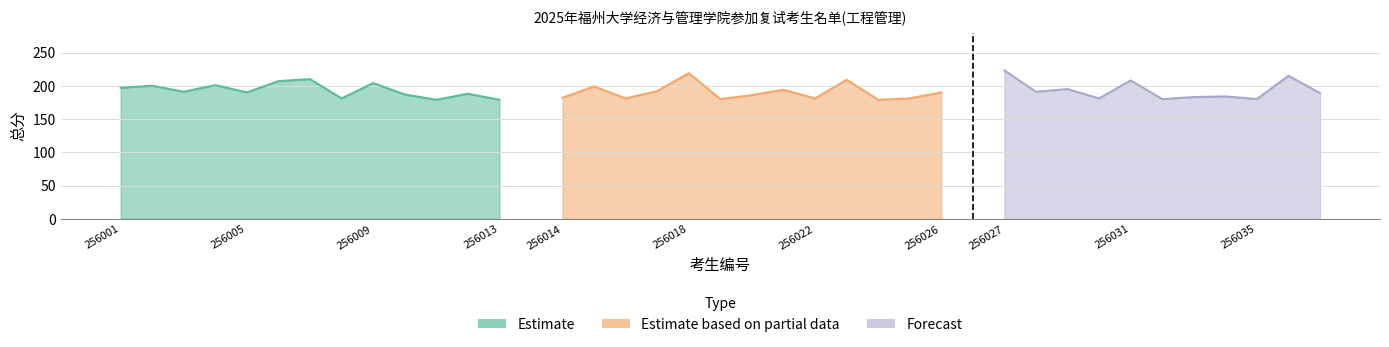

What is the sum of the Estimate values at 256005 and 256010?

377